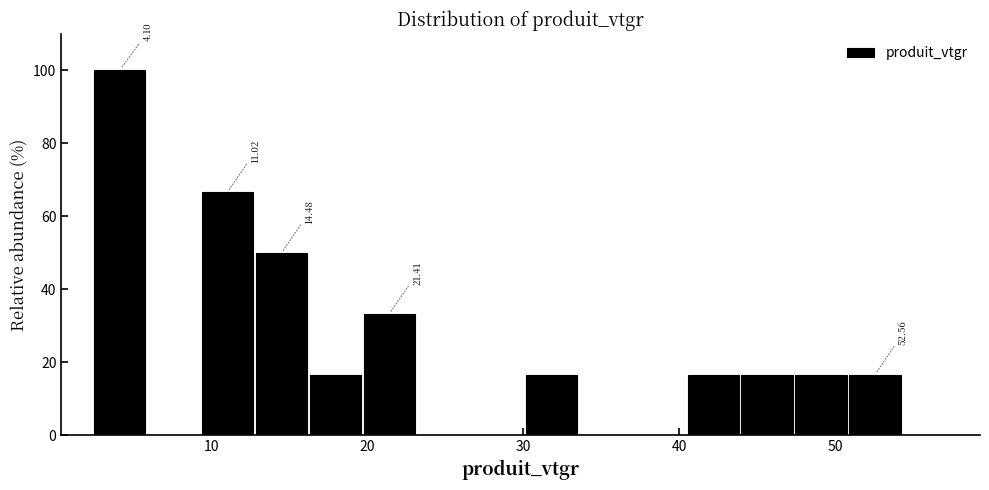

Read against the x-axis, roughly where is the centre of the tallest bar?

4